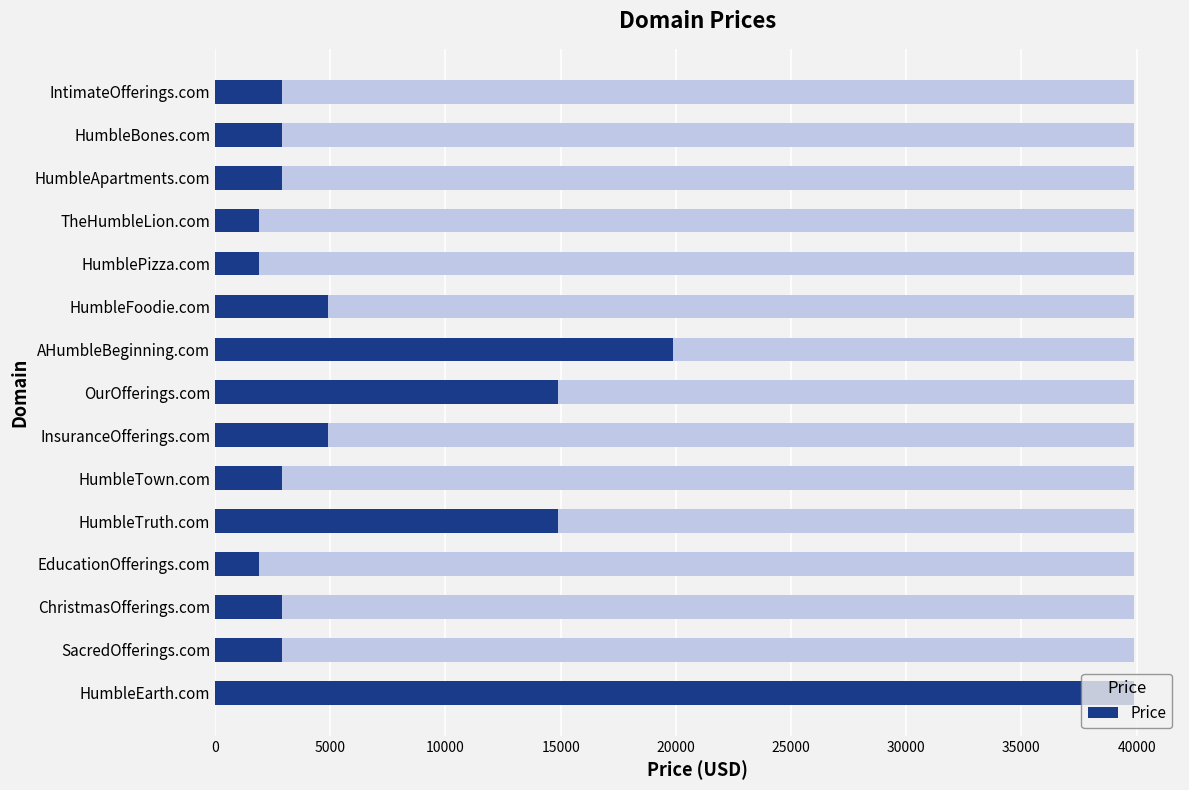

How many values are below 2888?

3